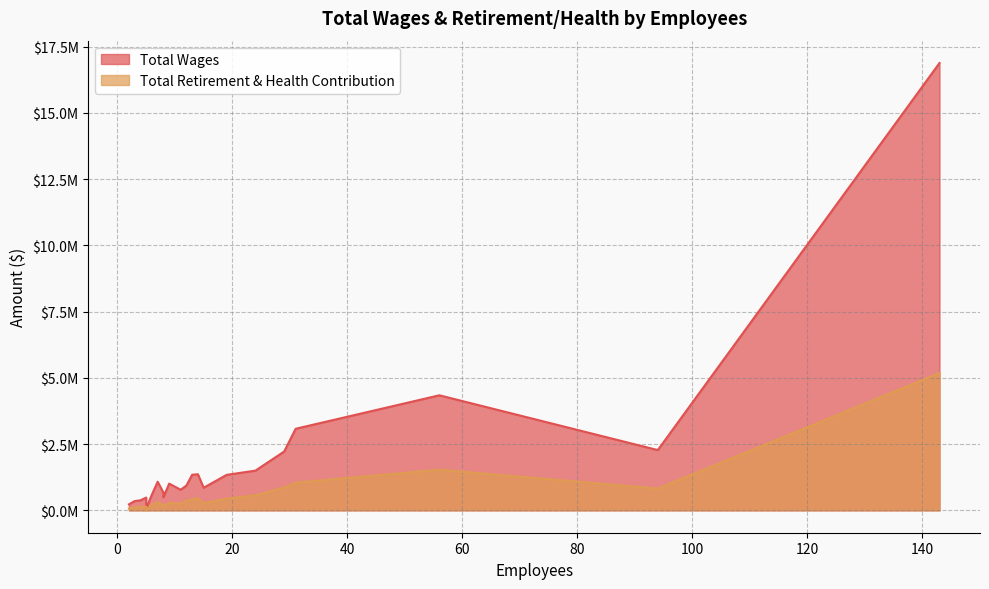

Which has a higher value, 6 or 29?

29